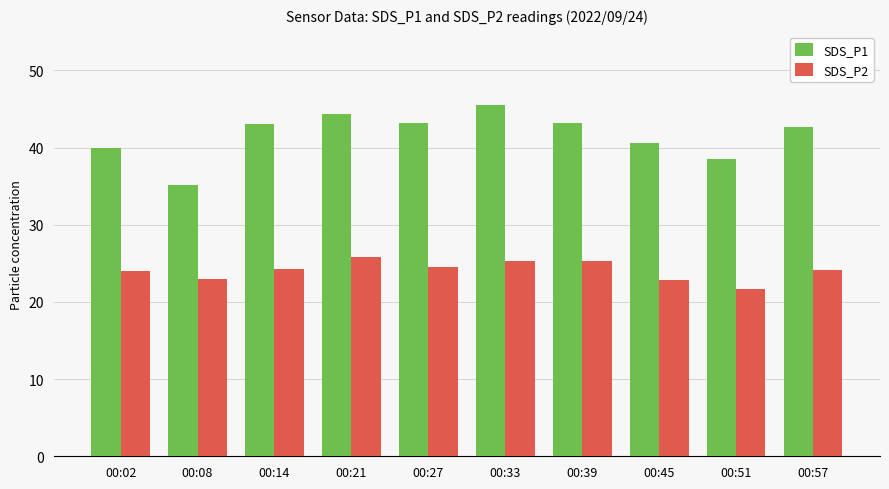

What is the difference between the highest and lowest values at 00:27?

18.6